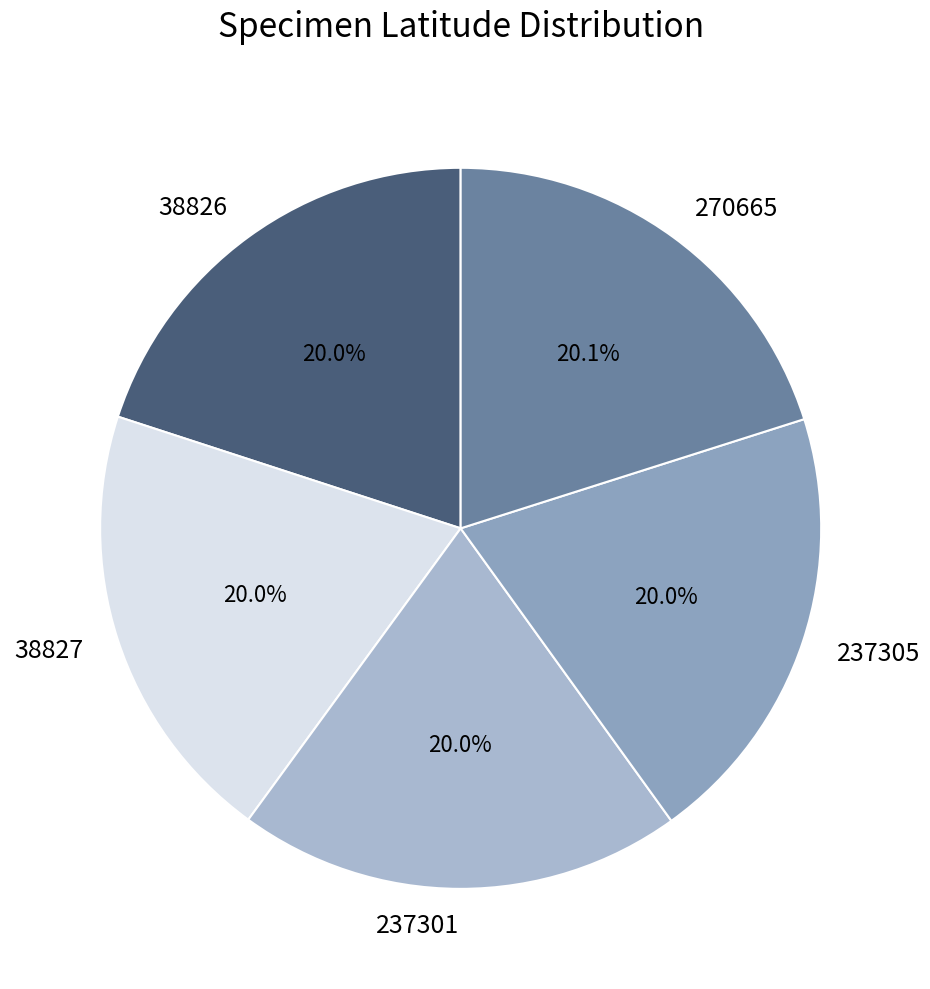

Does any single category account for the majority?

No